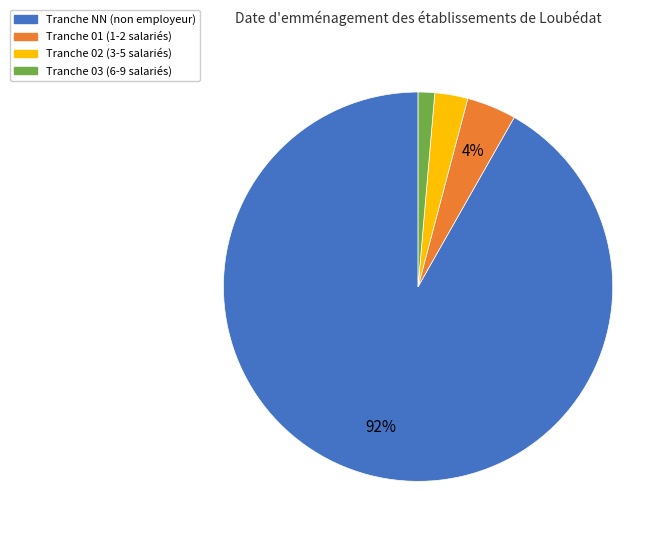

Is there a majority slice in this chart?

Yes